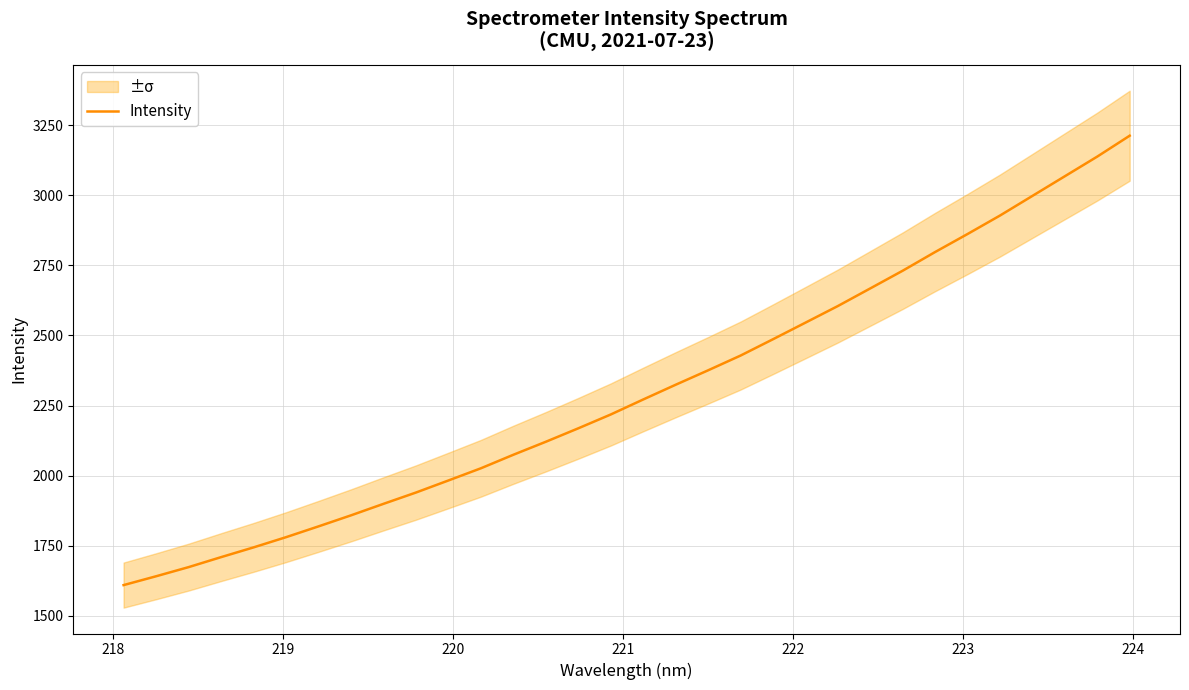

True or false: the data has more than 2 interior local peaks.

False